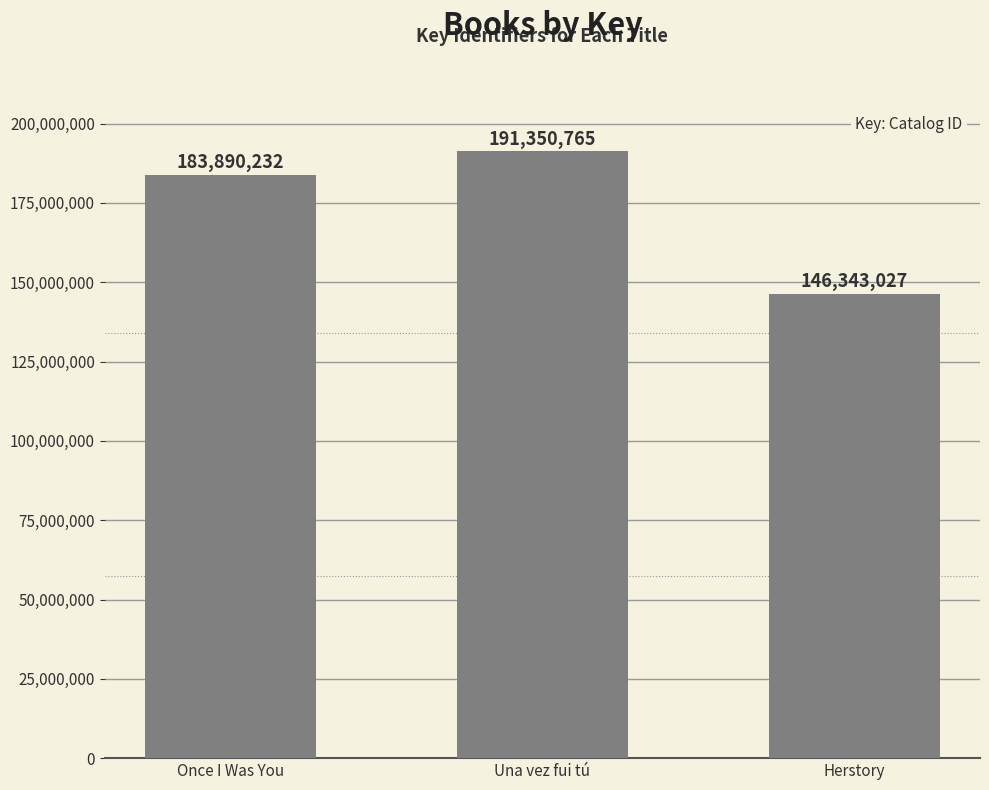

Between Herstory and Una vez fui tú, which is larger?

Una vez fui tú